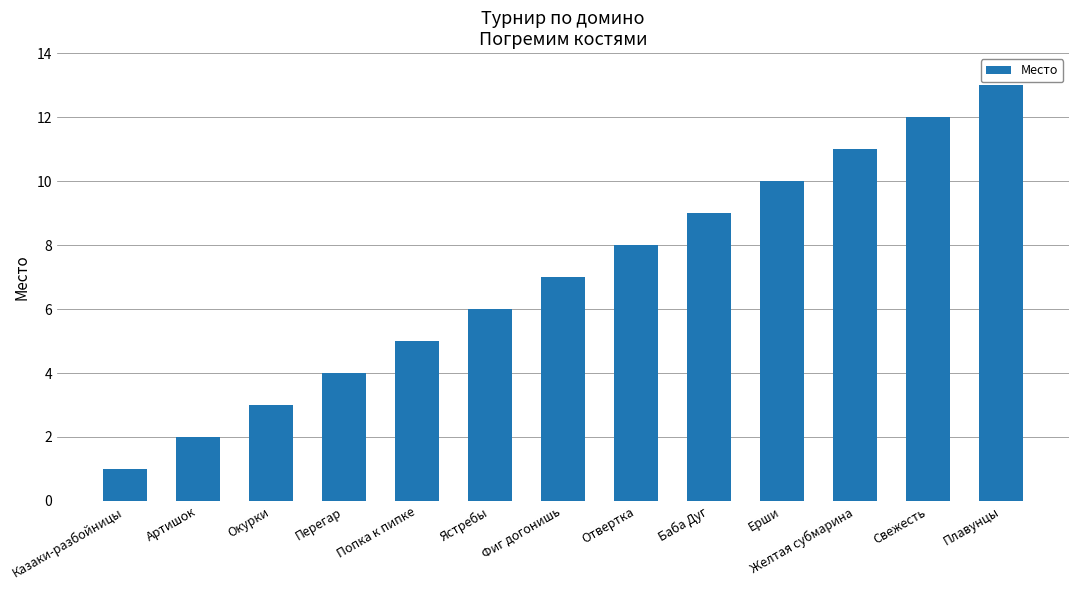

Which label corresponds to the largest value in the chart?

Плавунцы